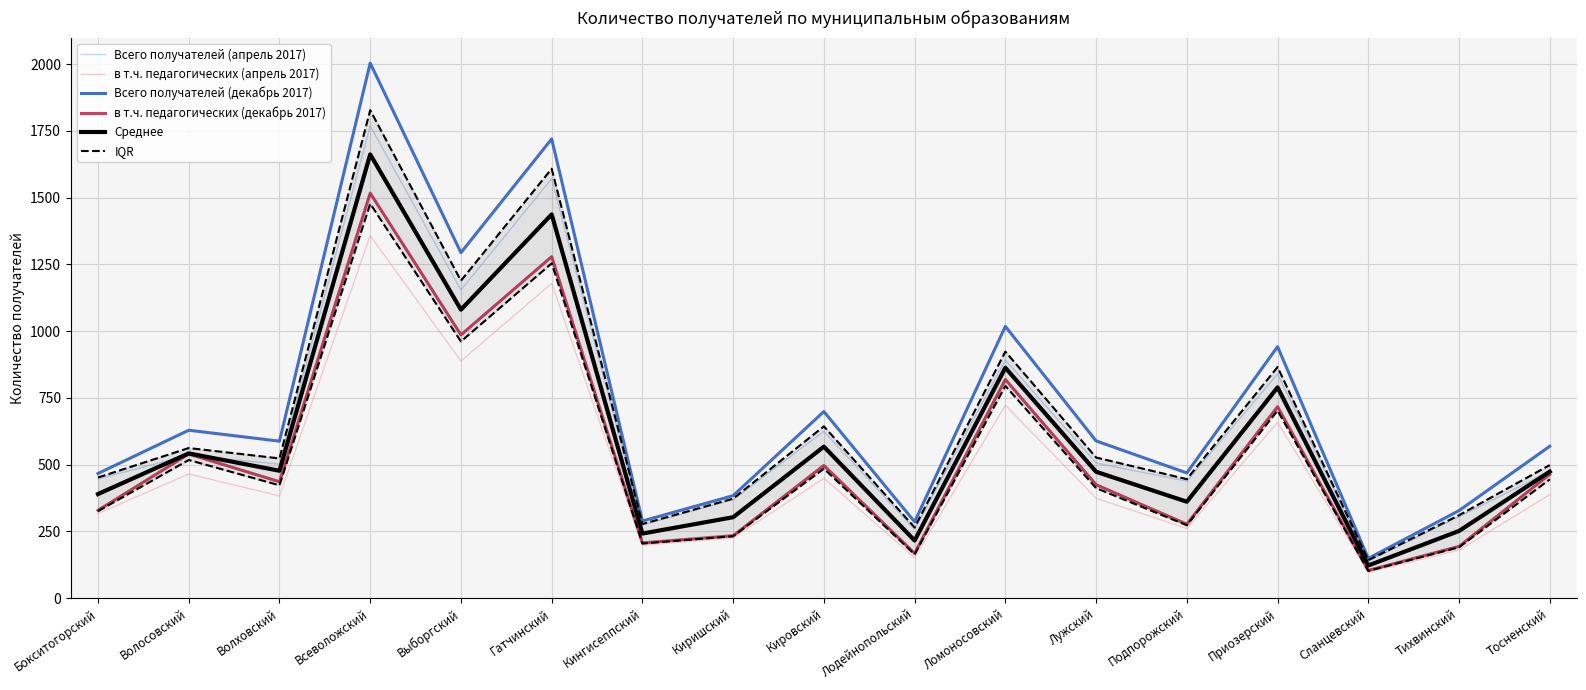

At which label does в т.ч. педагогических (декабрь 2017) first exceed 436?

Волосовский